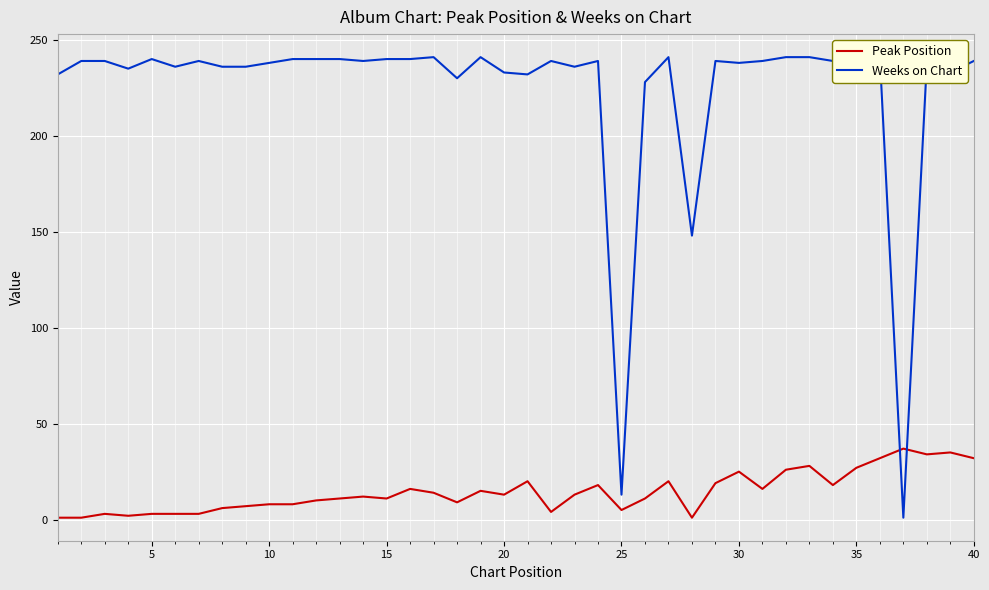

At 40, list the series in order from largest to smallest.

Weeks on Chart, Peak Position